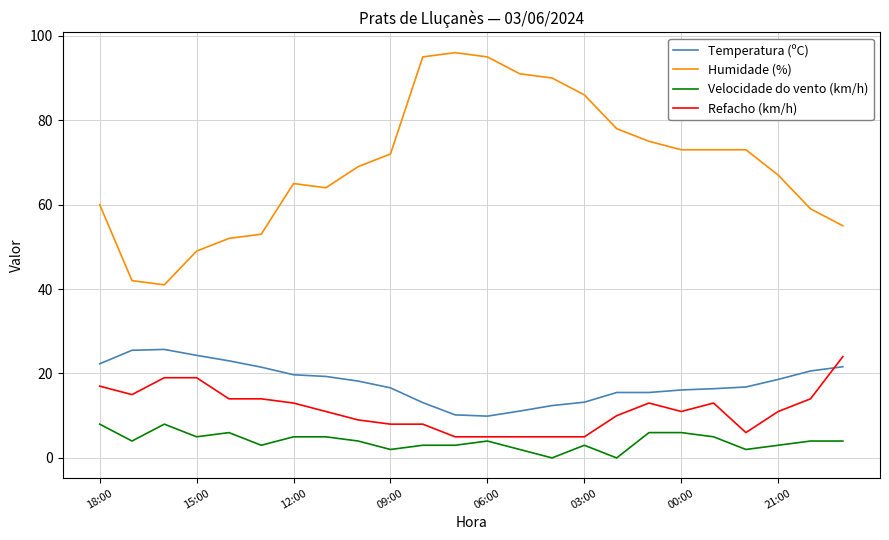

What is the average value of the Velocidade do vento (km/h) series?

4.0